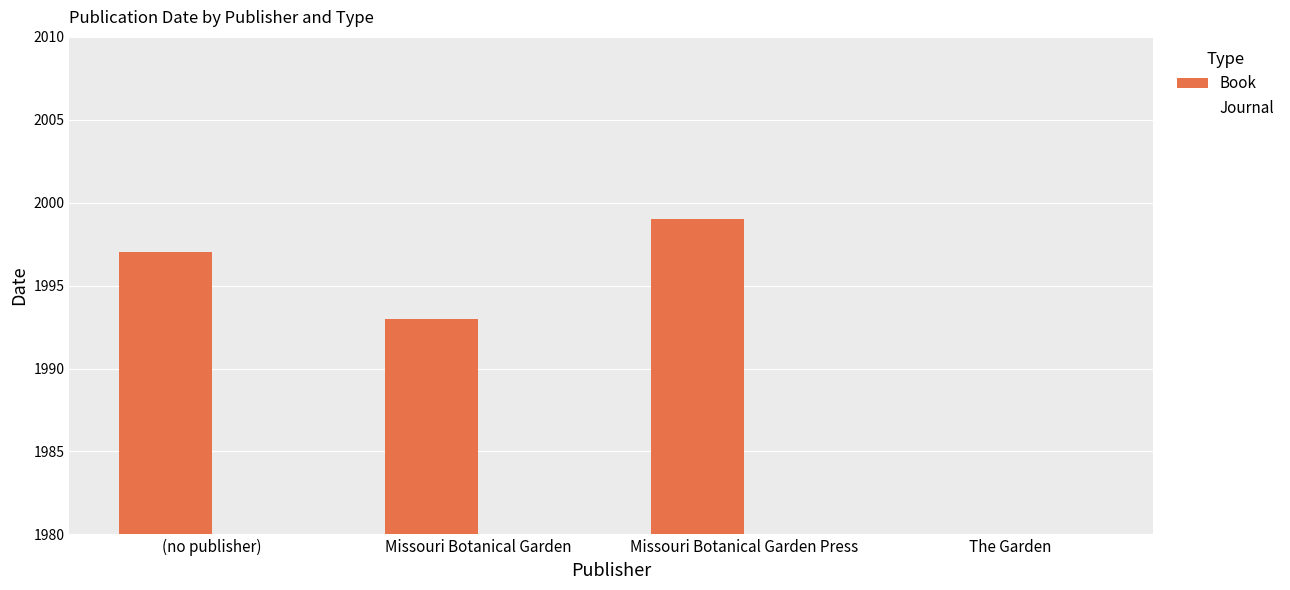

Is it true that Book equals 3400 at Missouri Botanical Garden?

False